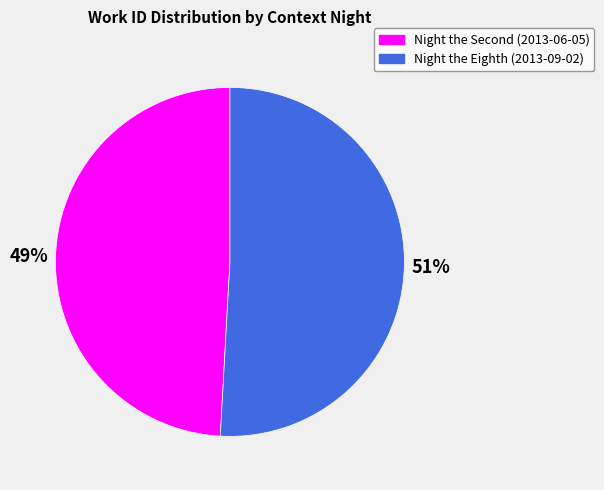

What percentage is the Night the Eighth (2013-09-02) slice, to the nearest percent?

51%